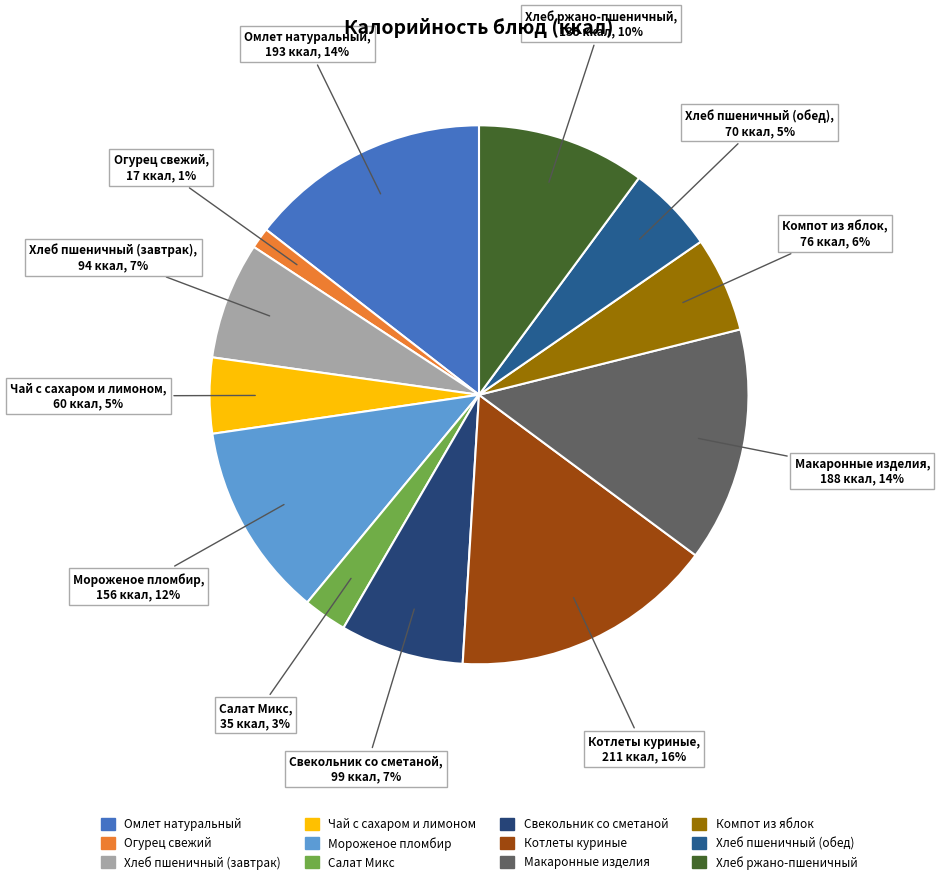

To the nearest percent, what percentage of the pie is Компот из яблок?

6%